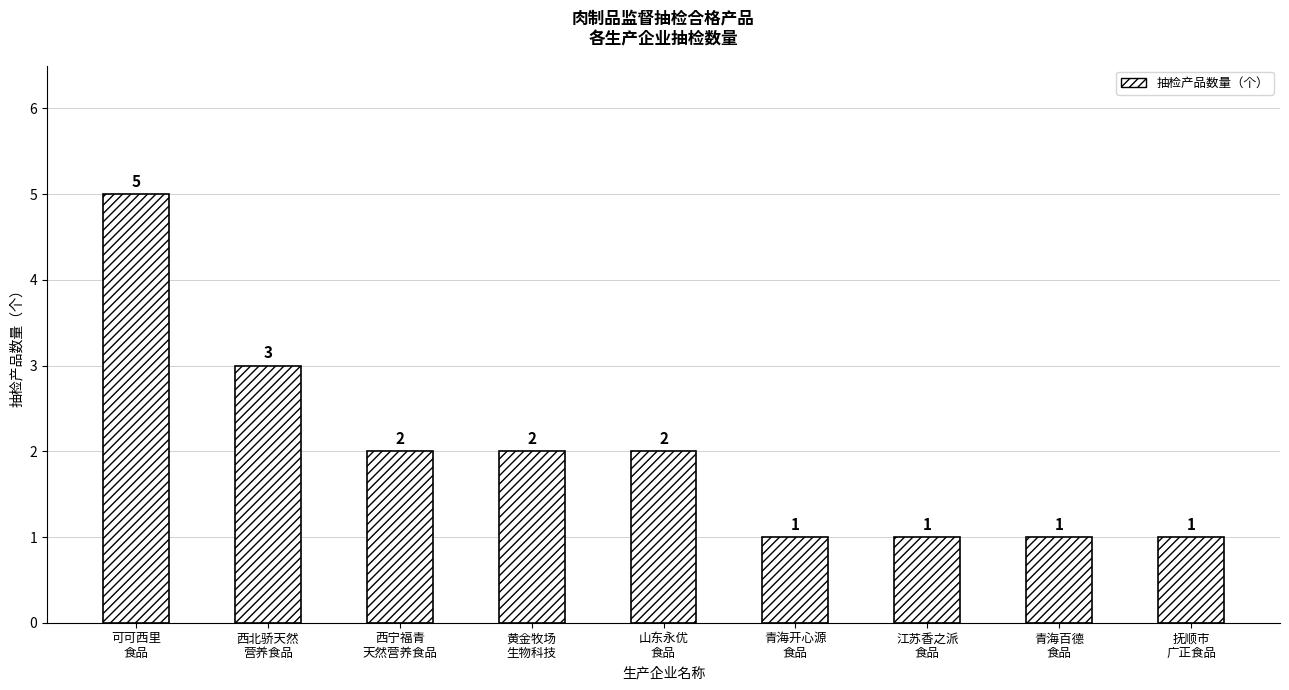

What is the maximum value shown in the chart?

5